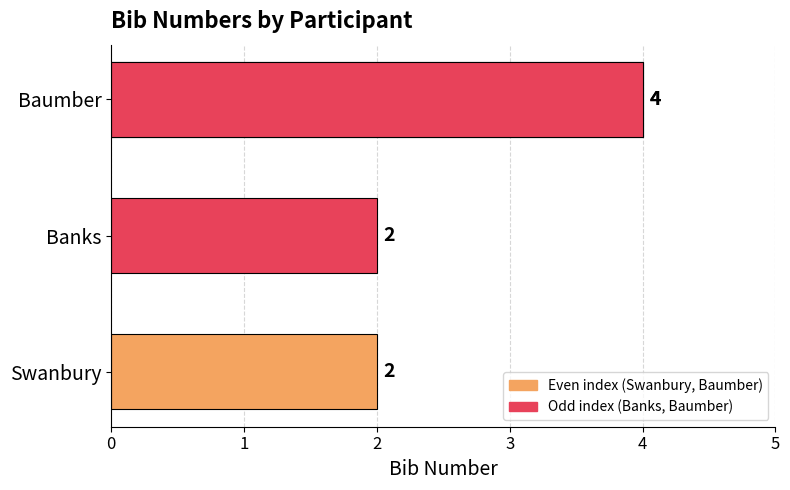

What is the sum of the values at Banks and Swanbury?

4